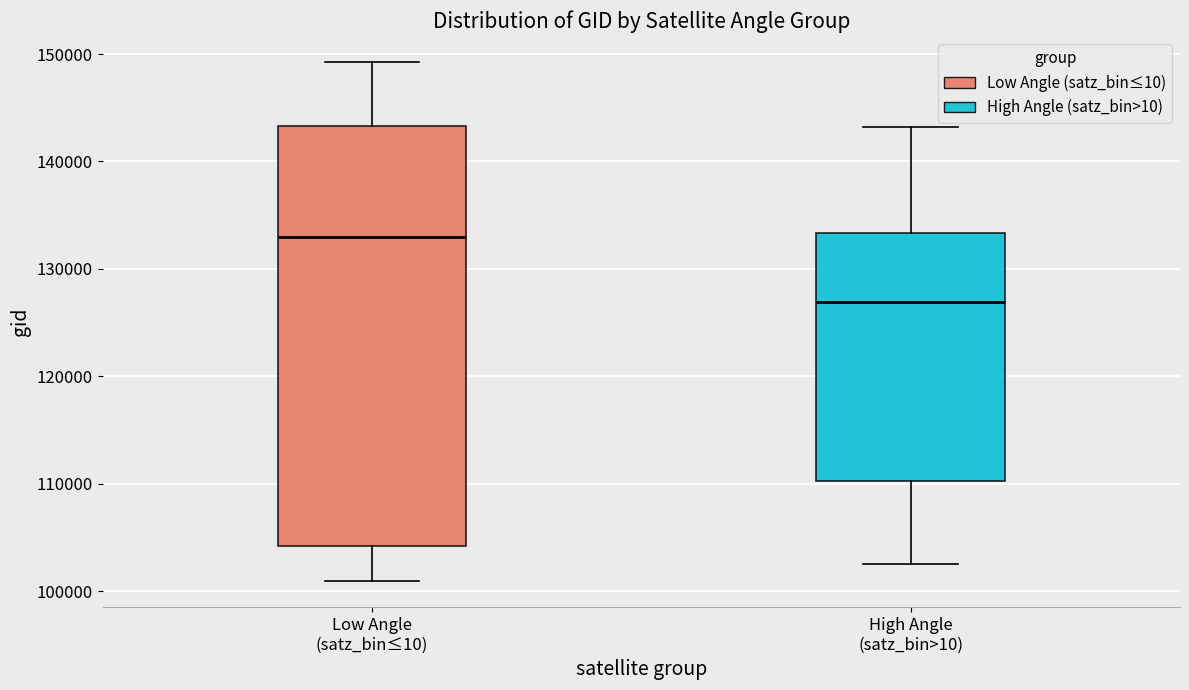

Which box has the highest median line?

Low Angle (satz_bin≤10)